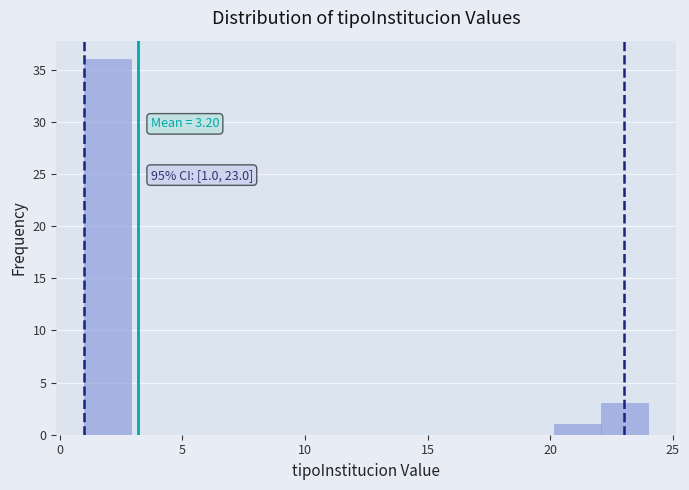

Read against the x-axis, roughly where is the centre of the tallest bar?

2.0